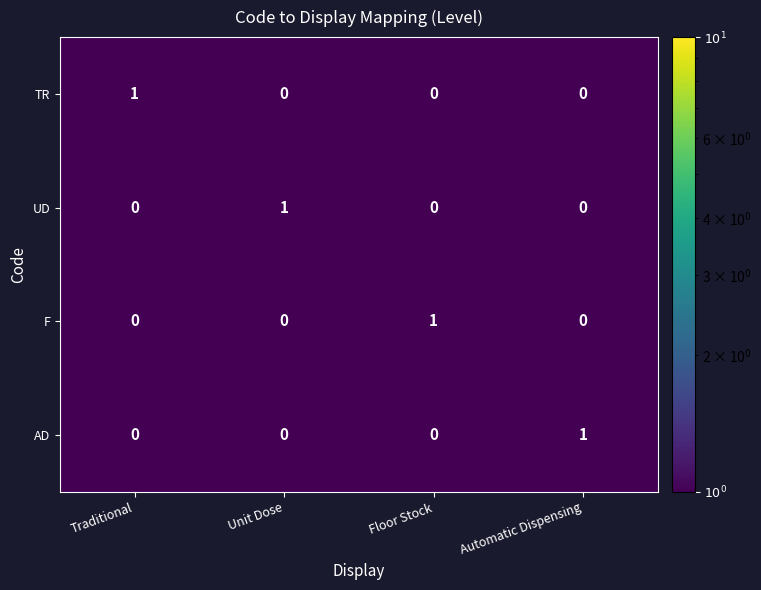

Which category has the highest value in the UD series?

Unit Dose